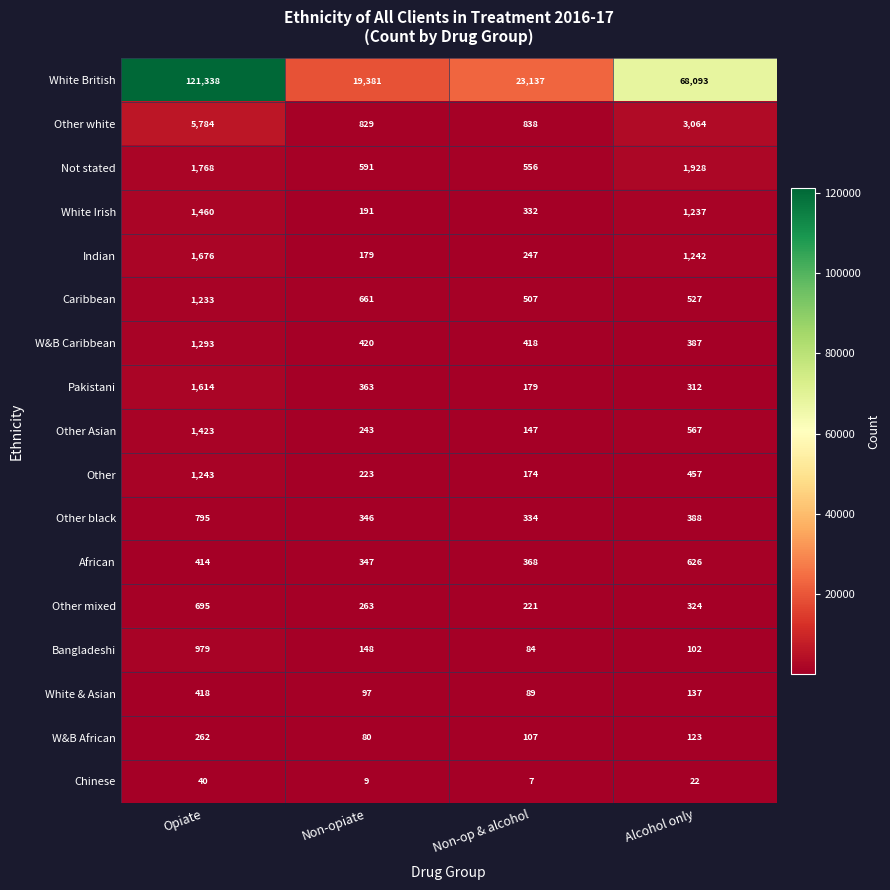

Between Non-opiate and Non-op & alcohol, which series saw the biggest shift?

White British